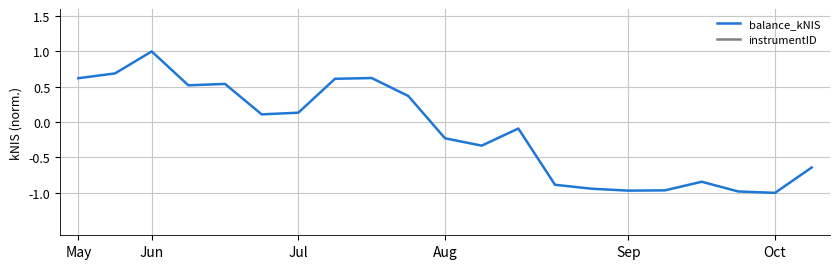

List the series in order of their peak value, lowest first.

balance_kNIS, instrumentID